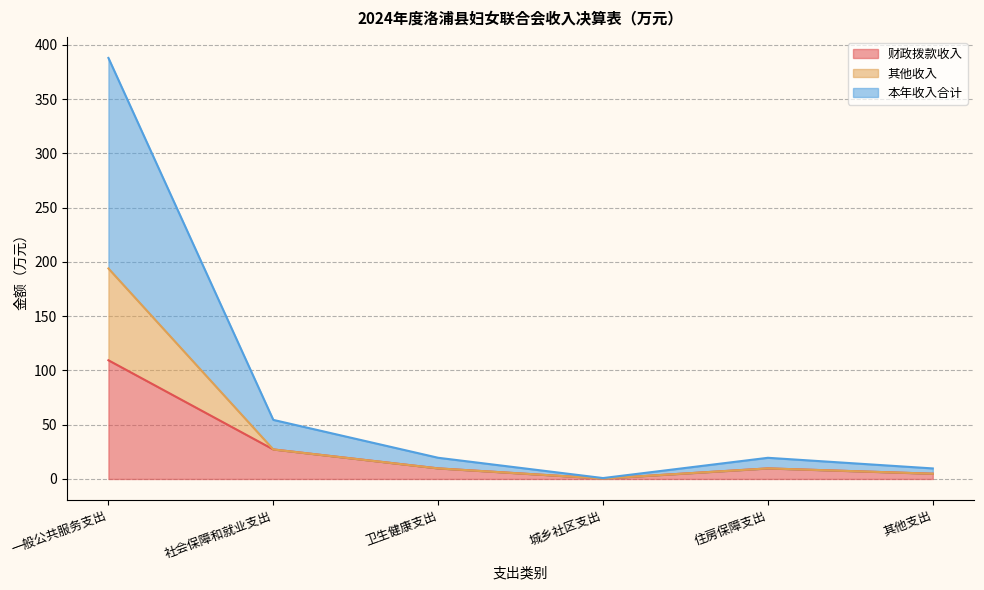

How many lines are shown in the chart?

3